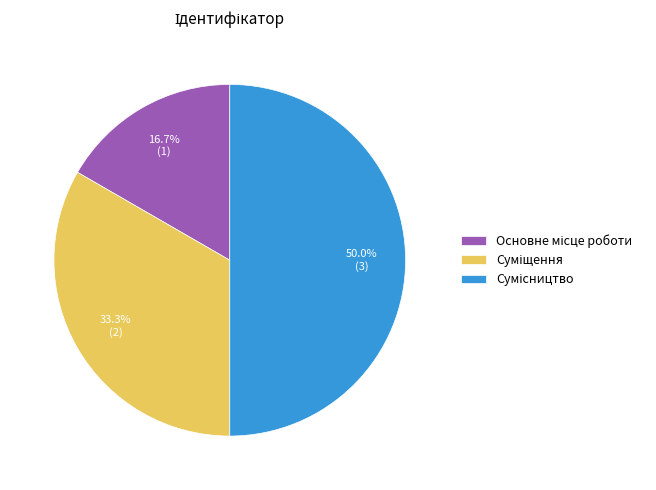

What is the change in value from Основне місце роботи to Суміщення?

+1